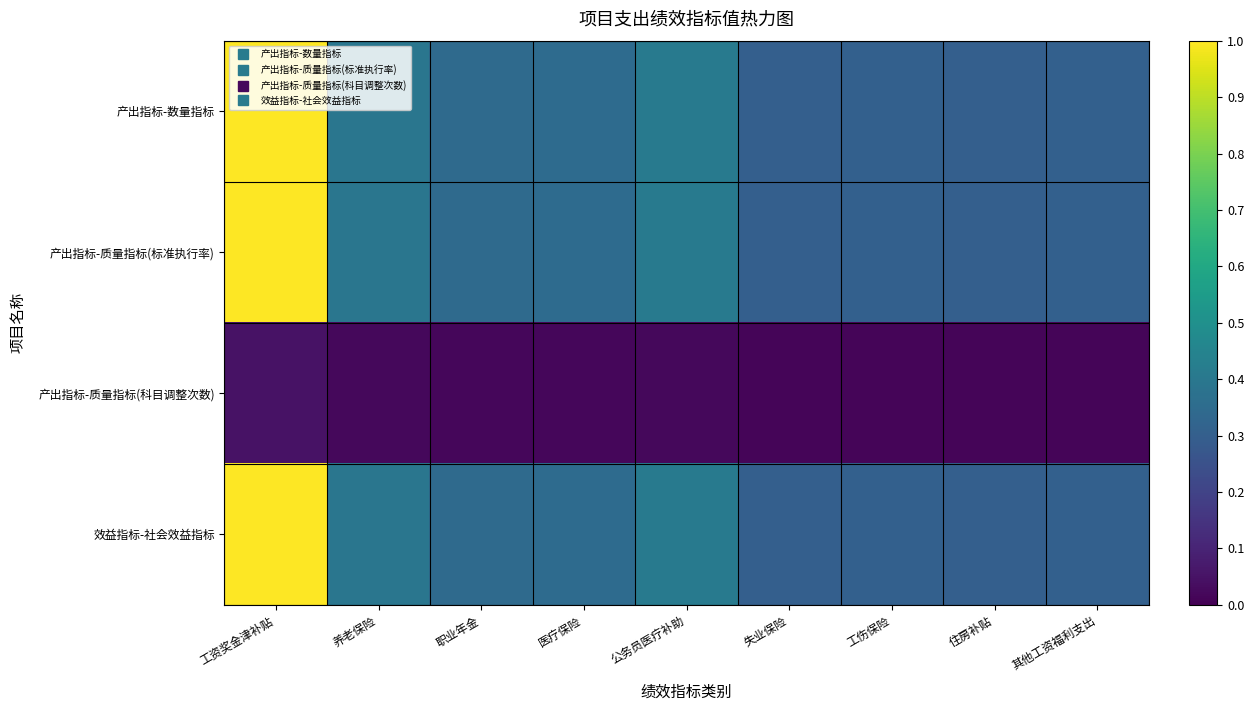

Reading left to right, transcribe all the data shown in this chart.

产出指标-数量指标: 工资奖金津补贴=1.0	养老保险=0.4	职业年金=0.3	医疗保险=0.4	公务员医疗补助=0.4	失业保险=0.3	工伤保险=0.3	住房补贴=0.3	其他工资福利支出=0.3
产出指标-质量指标(标准执行率): 工资奖金津补贴=1.0	养老保险=0.4	职业年金=0.3	医疗保险=0.4	公务员医疗补助=0.4	失业保险=0.3	工伤保险=0.3	住房补贴=0.3	其他工资福利支出=0.3
产出指标-质量指标(科目调整次数): 工资奖金津补贴=0.1	养老保险=0.0	职业年金=0.0	医疗保险=0.0	公务员医疗补助=0.0	失业保险=0.0	工伤保险=0.0	住房补贴=0.0	其他工资福利支出=0.0
效益指标-社会效益指标: 工资奖金津补贴=1.0	养老保险=0.4	职业年金=0.3	医疗保险=0.4	公务员医疗补助=0.4	失业保险=0.3	工伤保险=0.3	住房补贴=0.3	其他工资福利支出=0.3